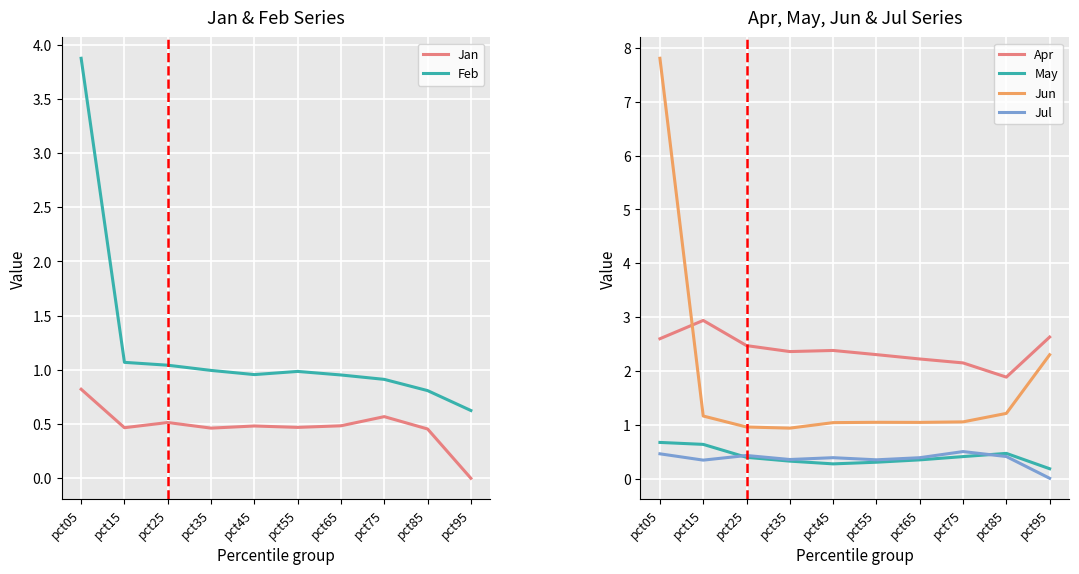

Which series has the largest total across all categories?

Apr